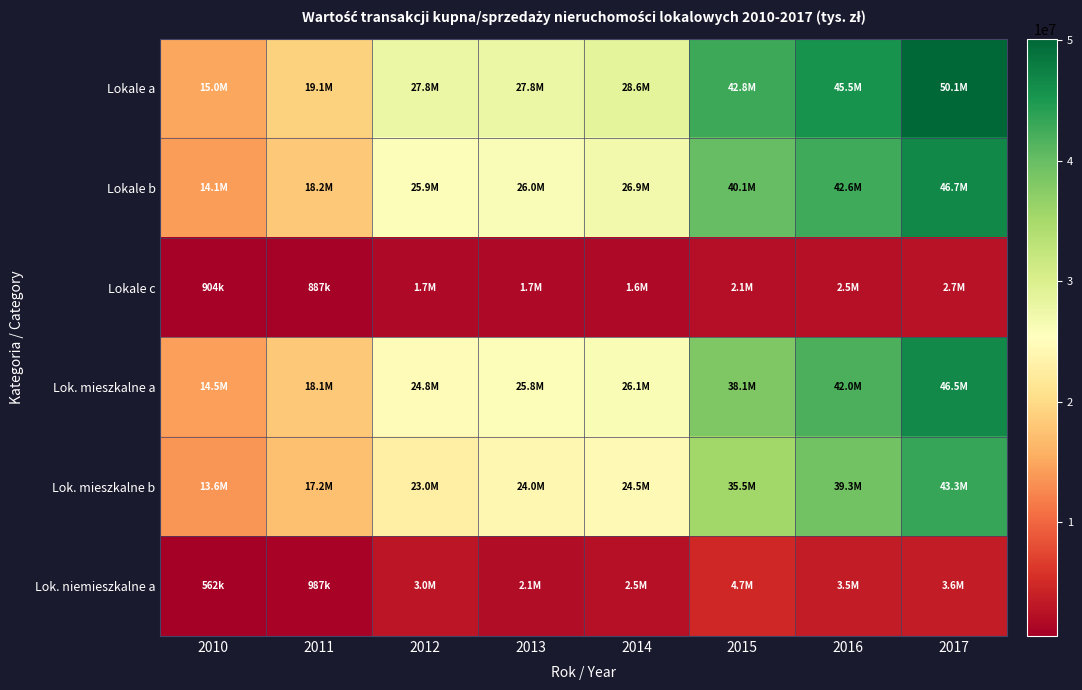

Which series has the largest range (max minus min)?

Lokale a